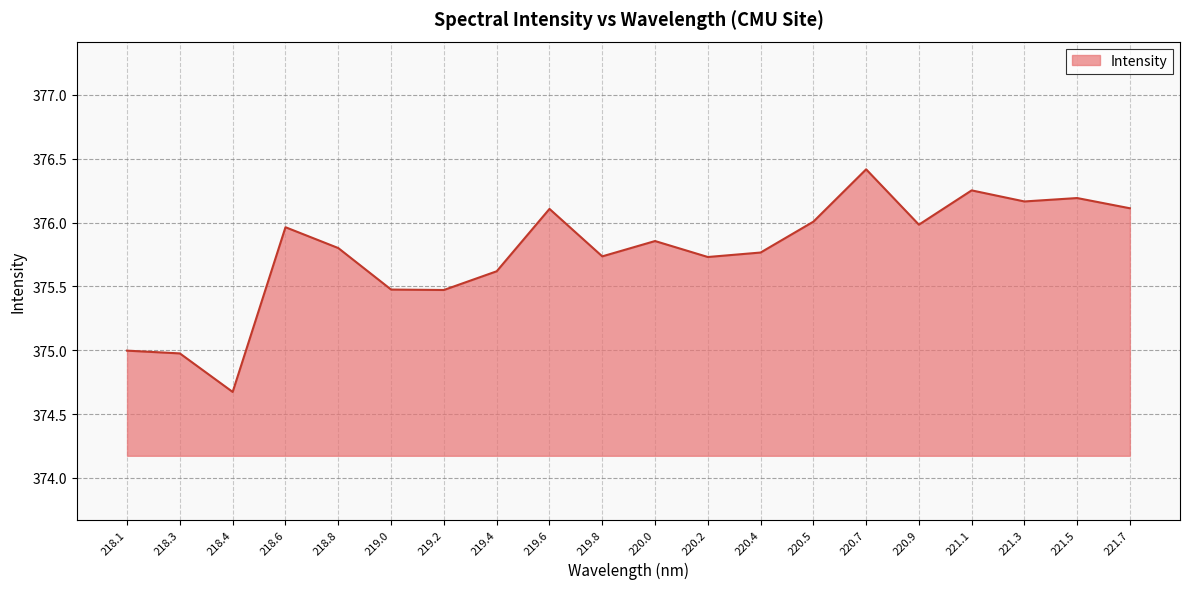

What position from the right is 218.6?

17